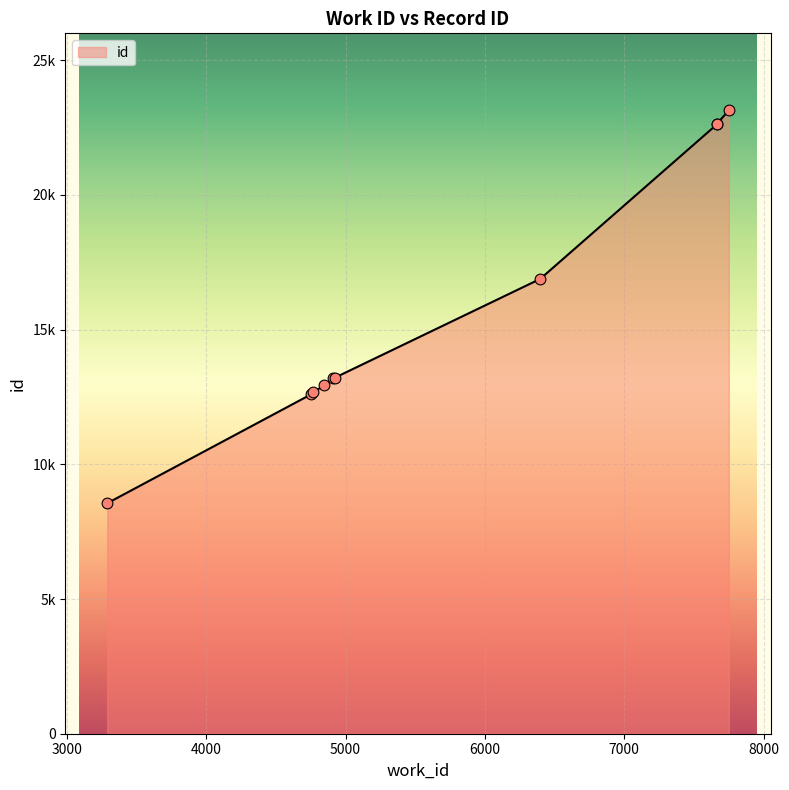

Which has a higher value, 4753 or 4925?

4925